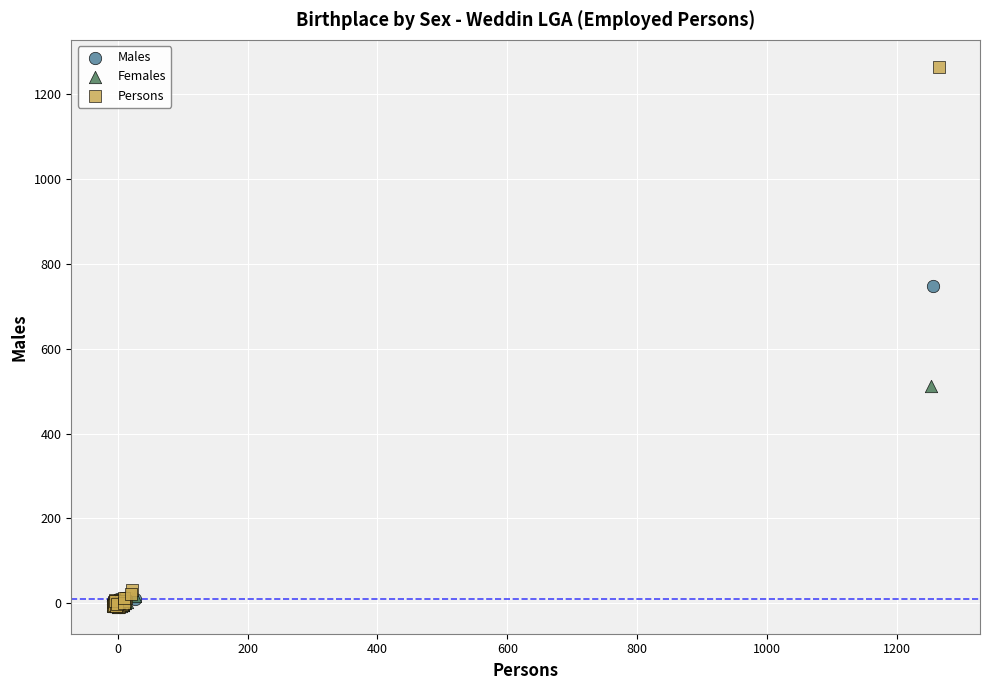

Which series reaches the maximum Y coordinate?

Persons